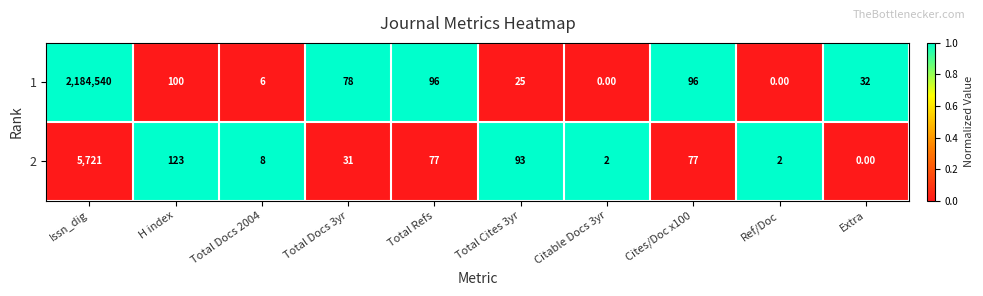

What is the total value across all series at Issn_dig?

2190261